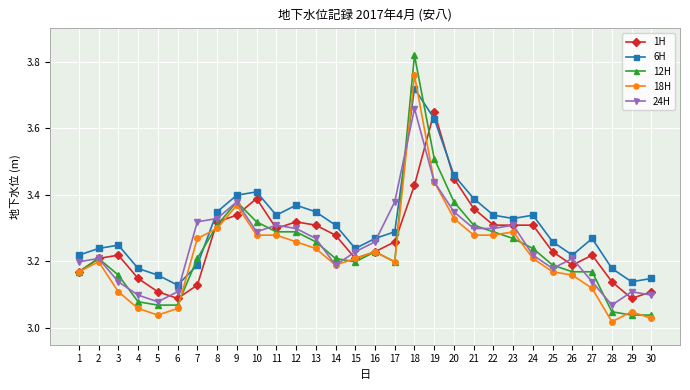

At which category is the sum across all series the highest?

18